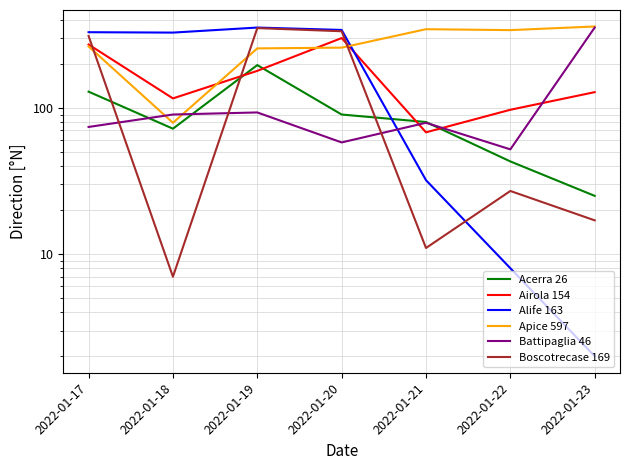

What is the total value across all series at 2022-01-22?

567